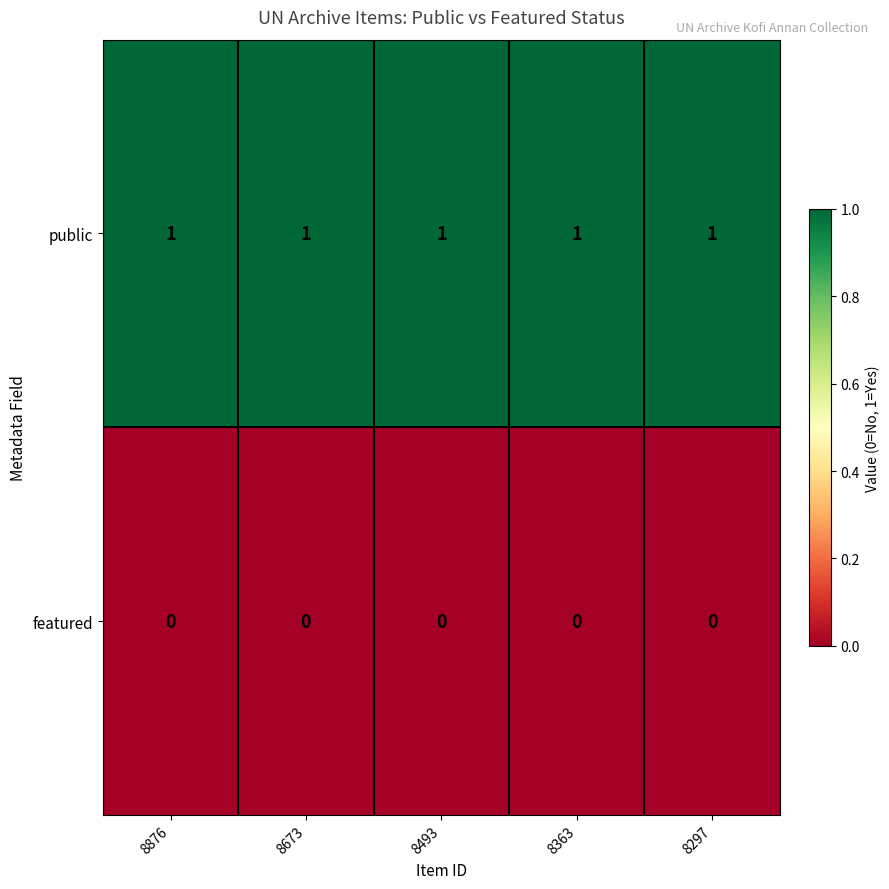

Is it true that featured equals 0 at 8876?

True